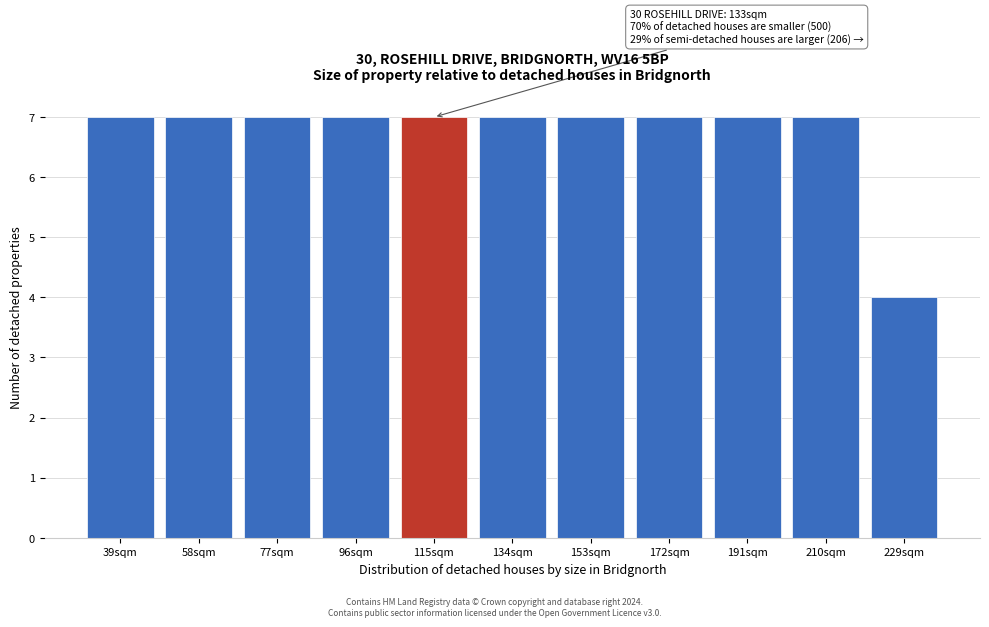

Reading right to left, what are all the values shown in this chart?

4	7	7	7	7	7	7	7	7	7	7